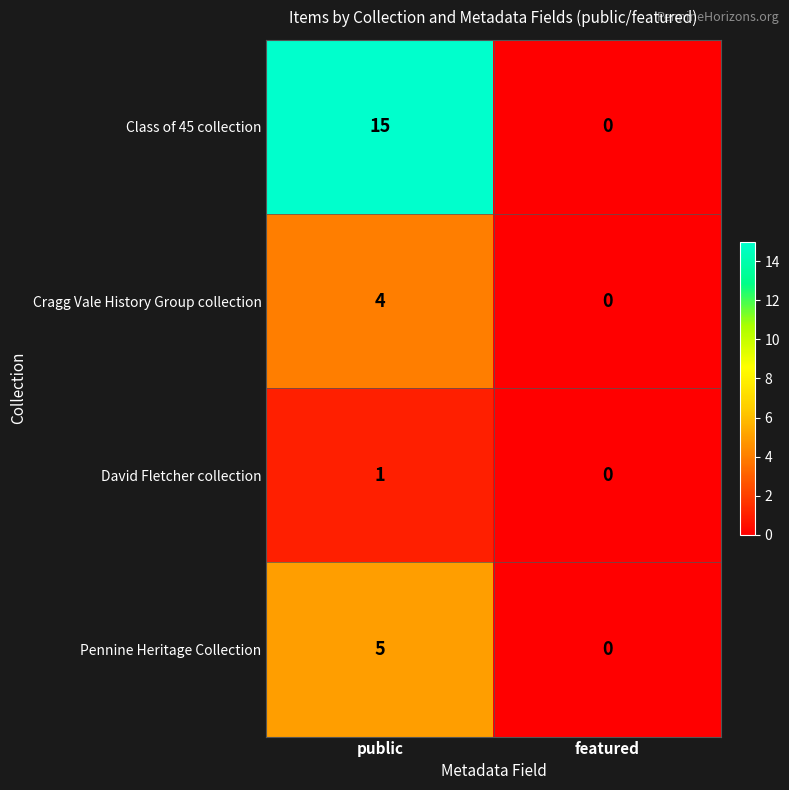

Reading left to right, list all the values displayed in this chart.

Class of 45 collection: 15	0
Cragg Vale History Group collection: 4	0
David Fletcher collection: 1	0
Pennine Heritage Collection: 5	0